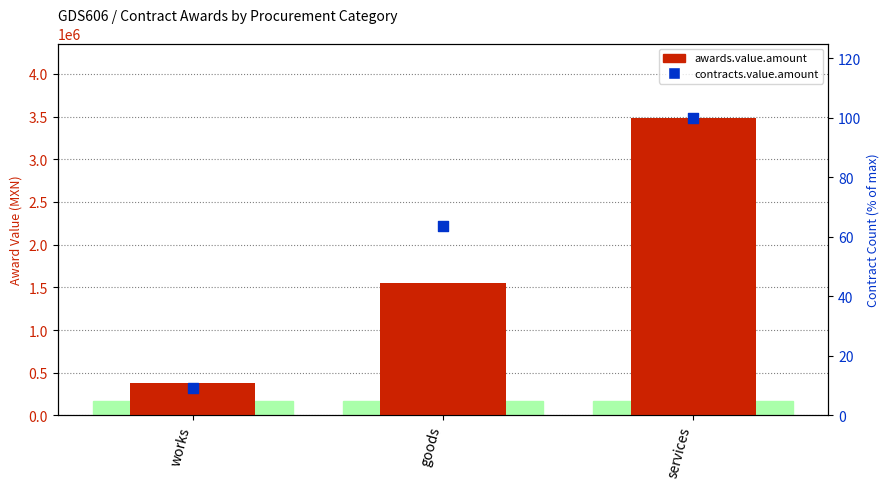

At which category is the sum across all series the highest?

services